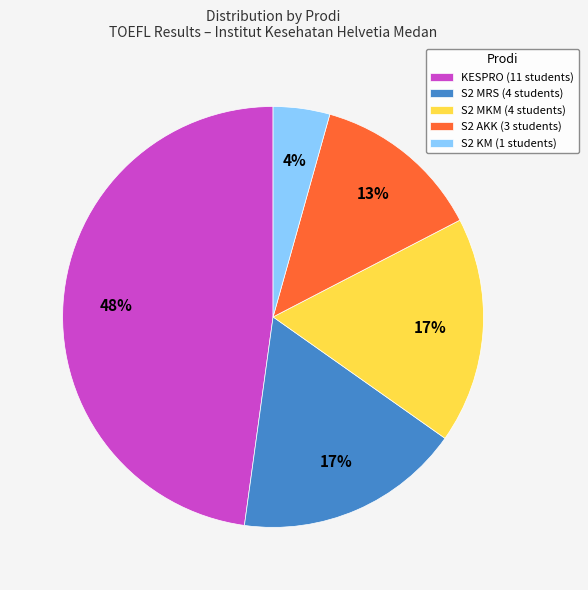

Between S2 KM (1 students) and S2 MKM (4 students), which is larger?

S2 MKM (4 students)